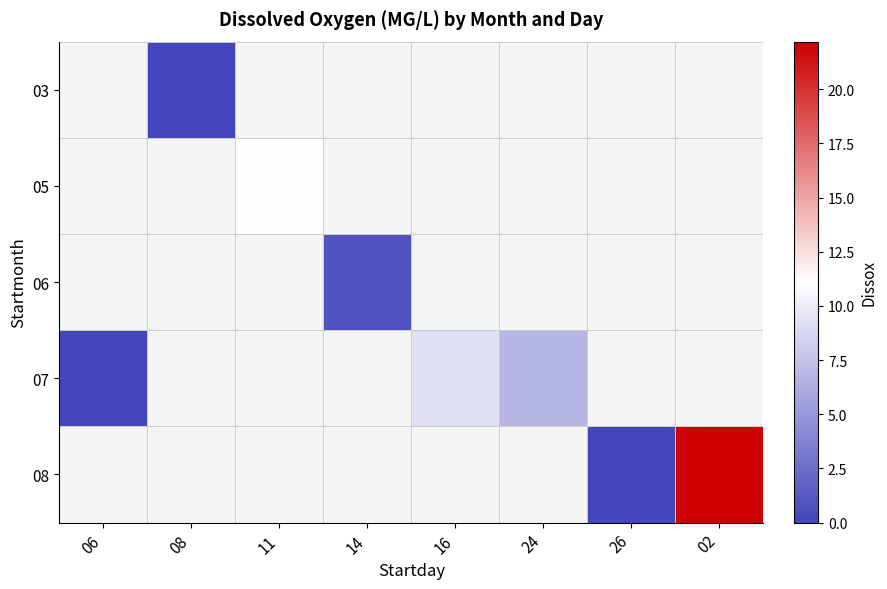

List the labels in order of 06 value, largest first.

06, 08, 11, 14, 16, 24, 26, 02